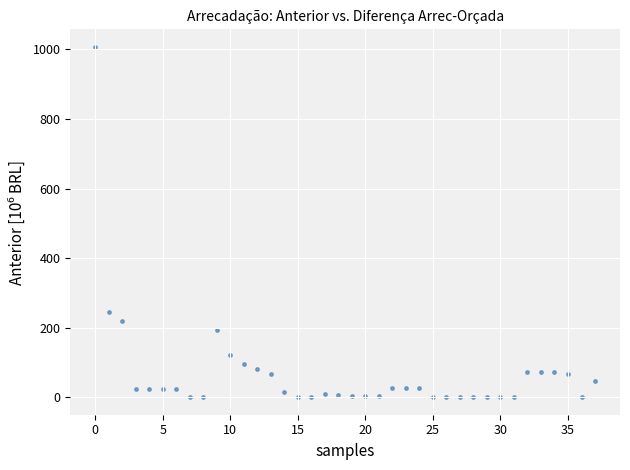

What Y value in the scatter plot is closest to 503?

246.4